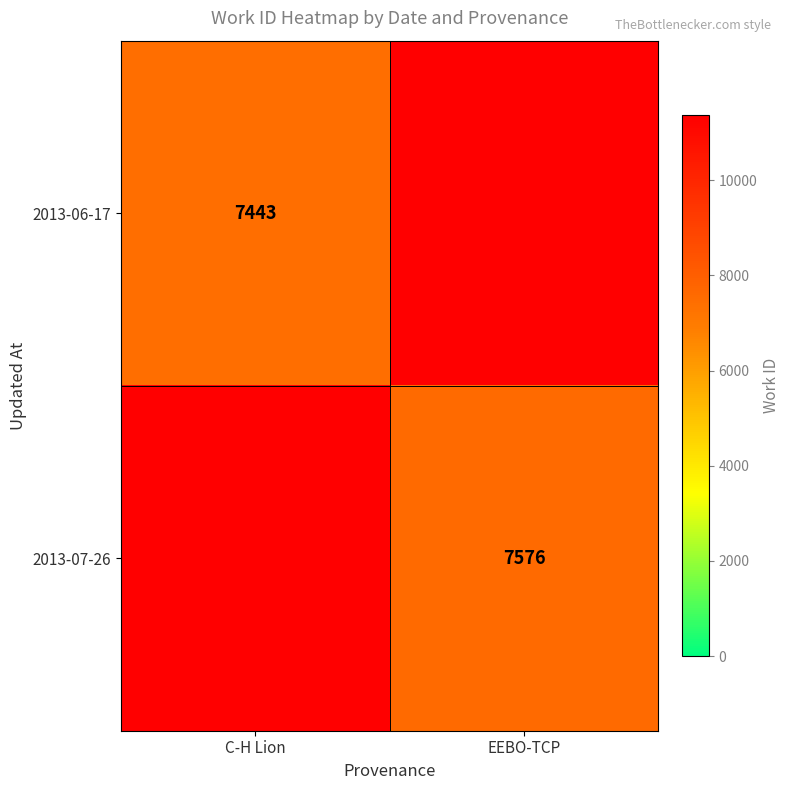

Is the value of 2013-06-17 at C-H Lion greater than the value of 2013-07-26 at EEBO-TCP?

No